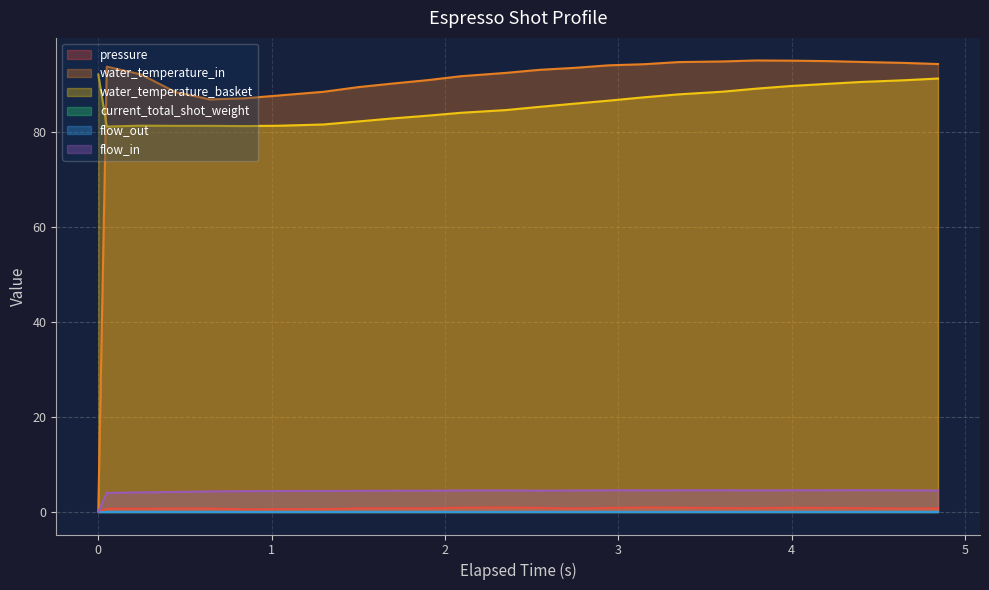

What position from the left is 16?

17